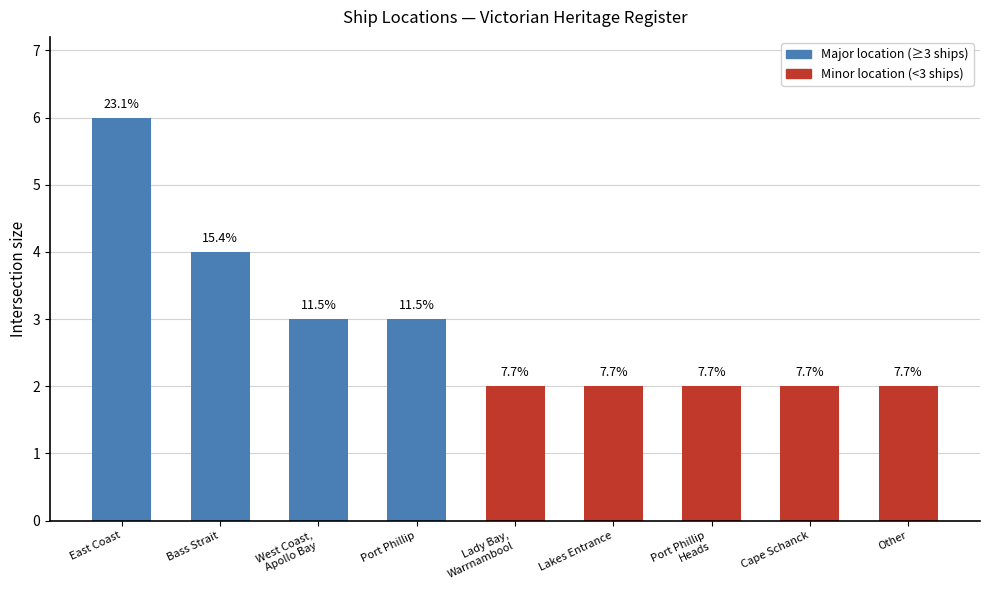

How many bars are there in total?

9